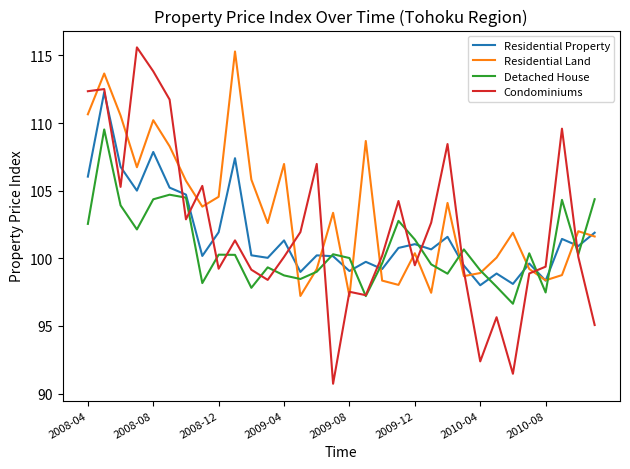

How many lines are shown in the chart?

4